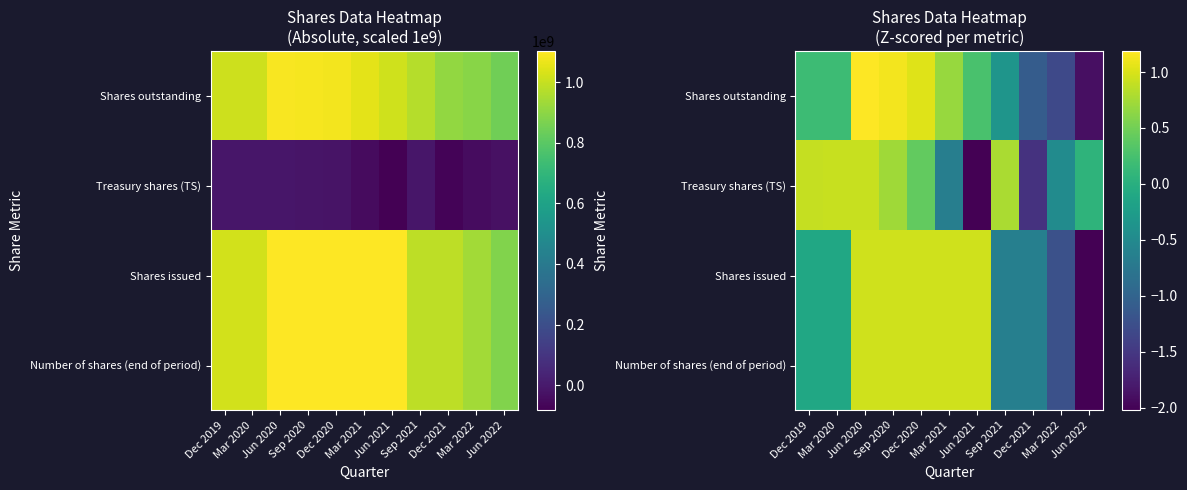

Count the number of data series in this chart.

4